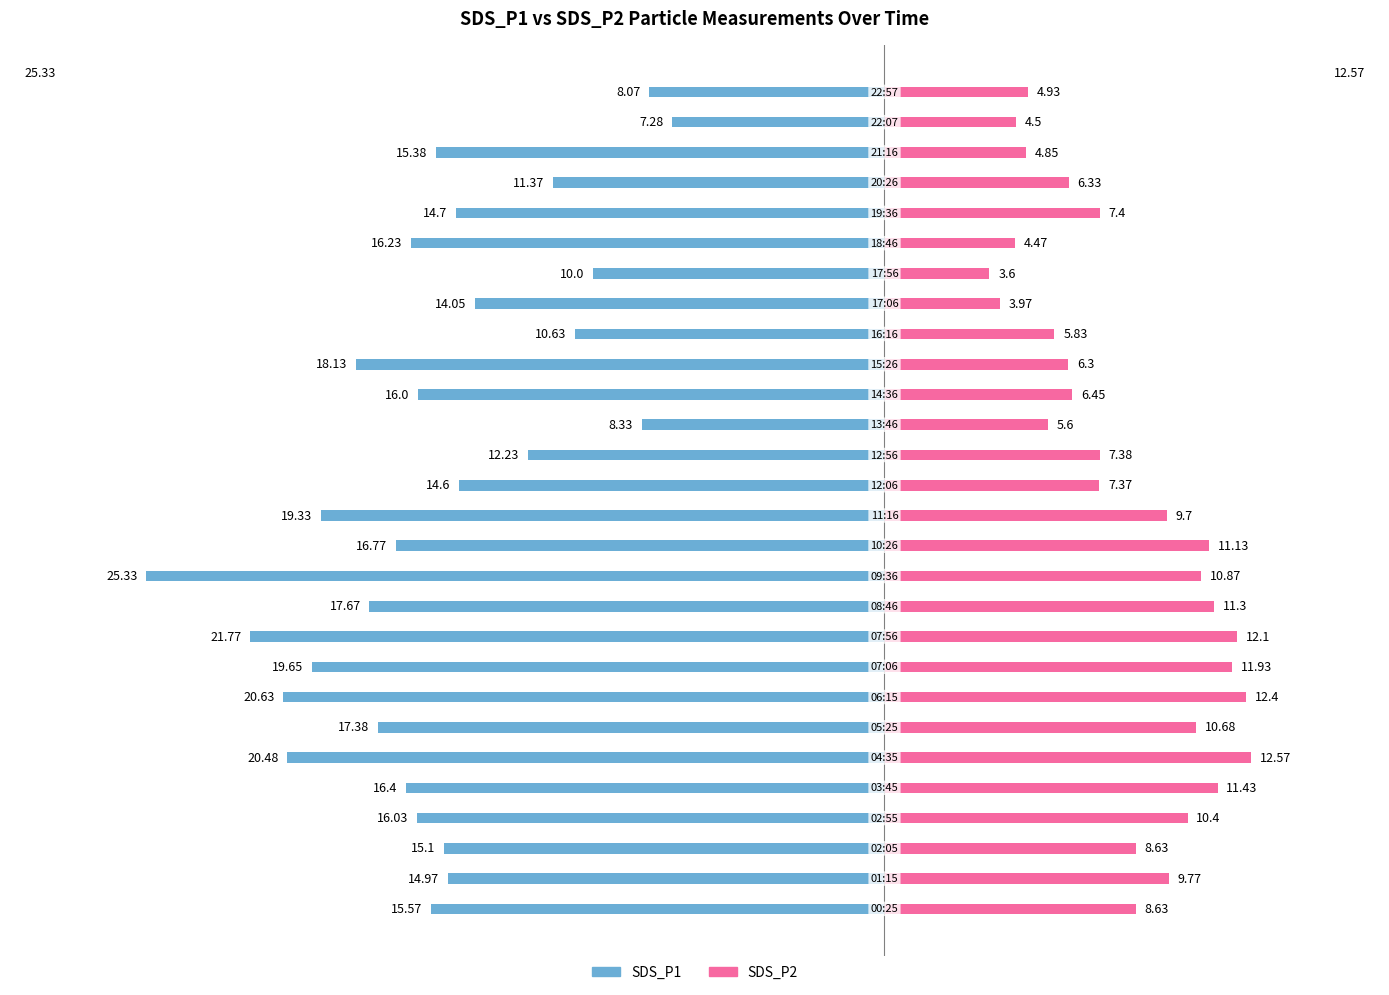

How many categories are shown in the chart?

28